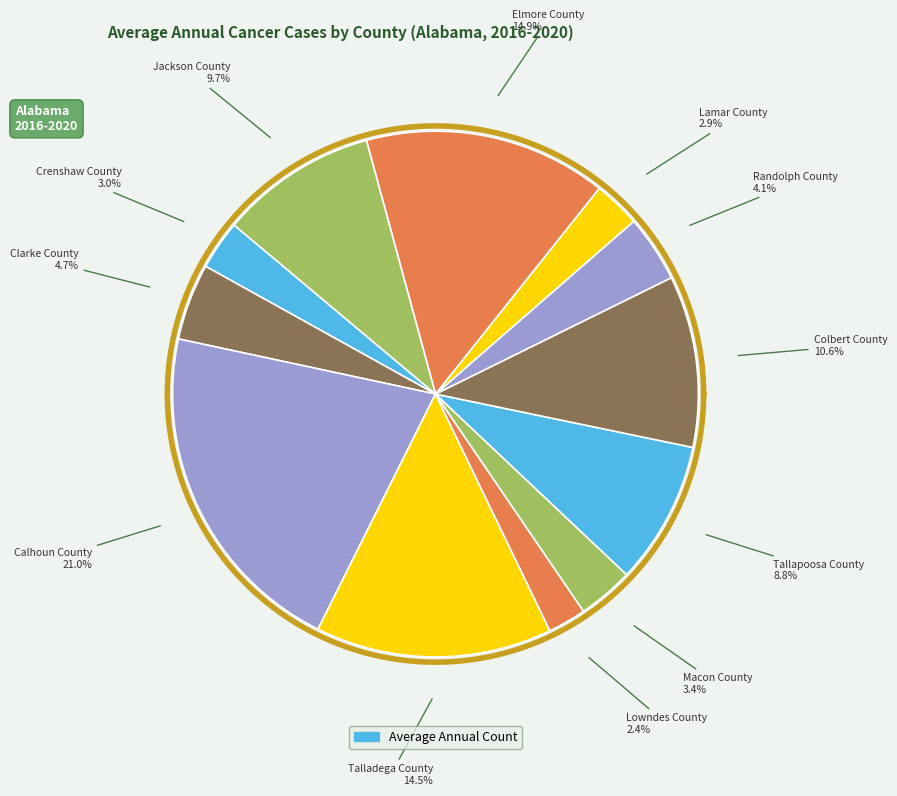

Approximately how many times larger is the value at Jackson County compared to Elmore County?

0.6